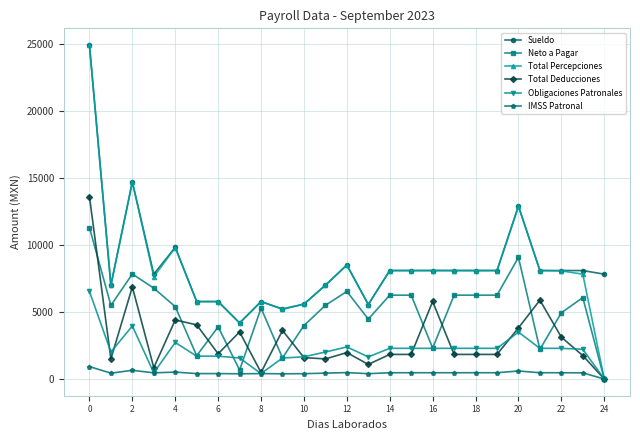

Does the chart have visible grid lines?

Yes